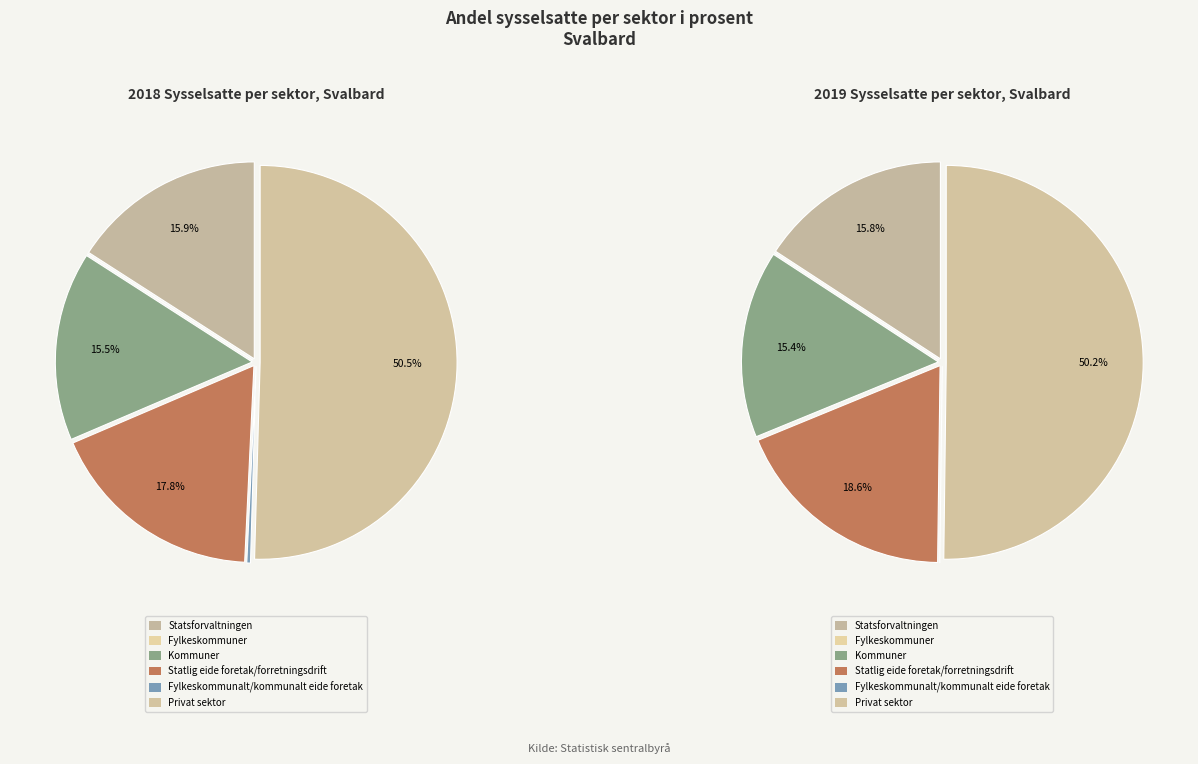

True or false: Fylkeskommunalt/kommunalt eide foretak accounts for 1% of the total.

False